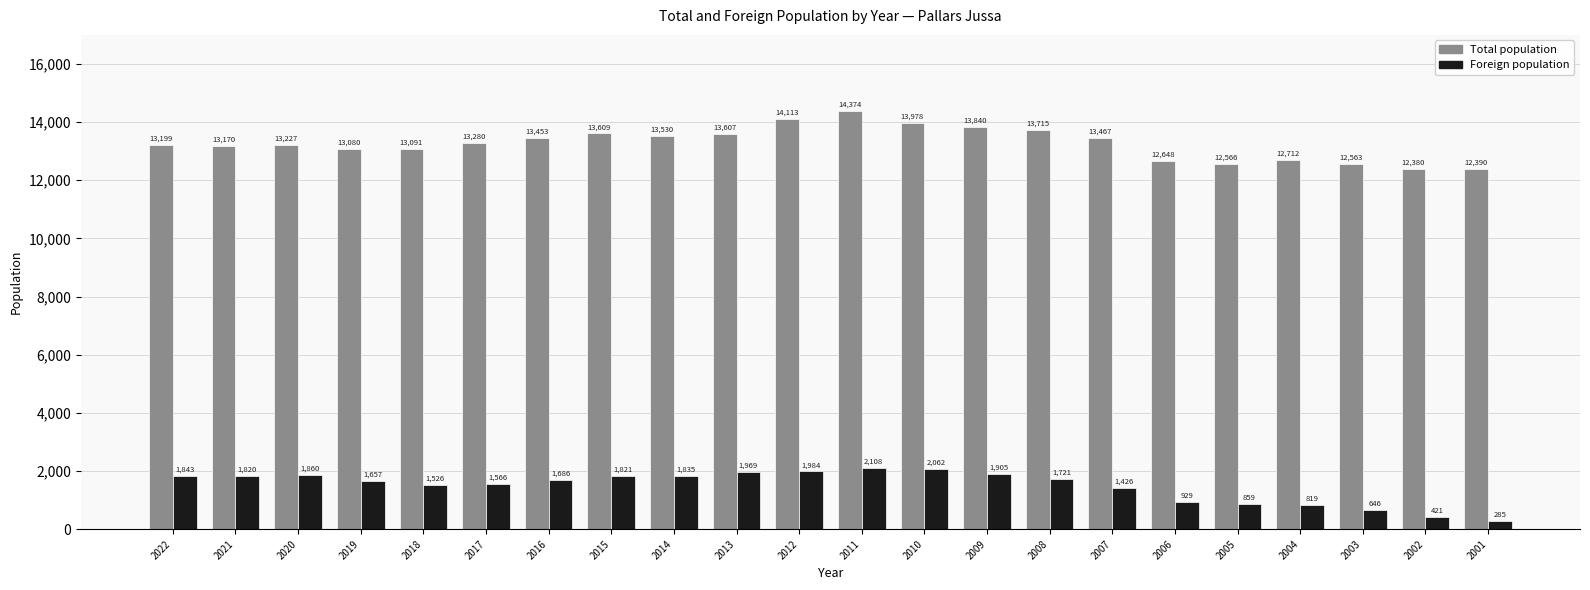

What is the total value across all series at 2021?

14990